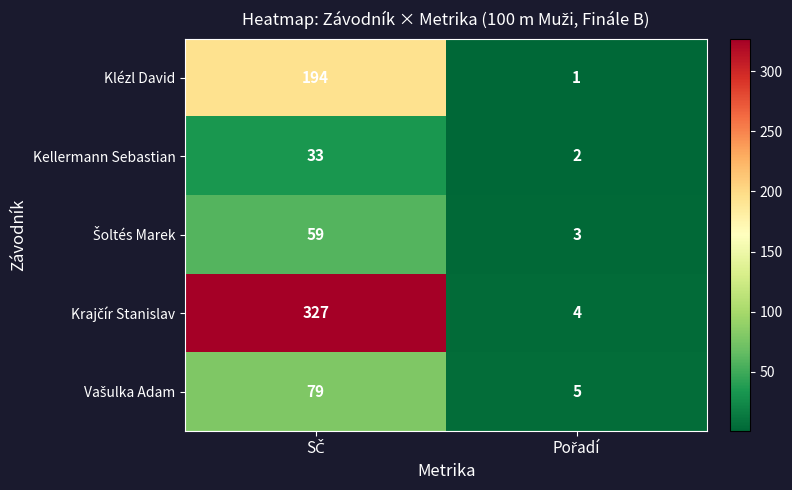

What is the difference between the maximum and minimum values in the Klézl David series?

193